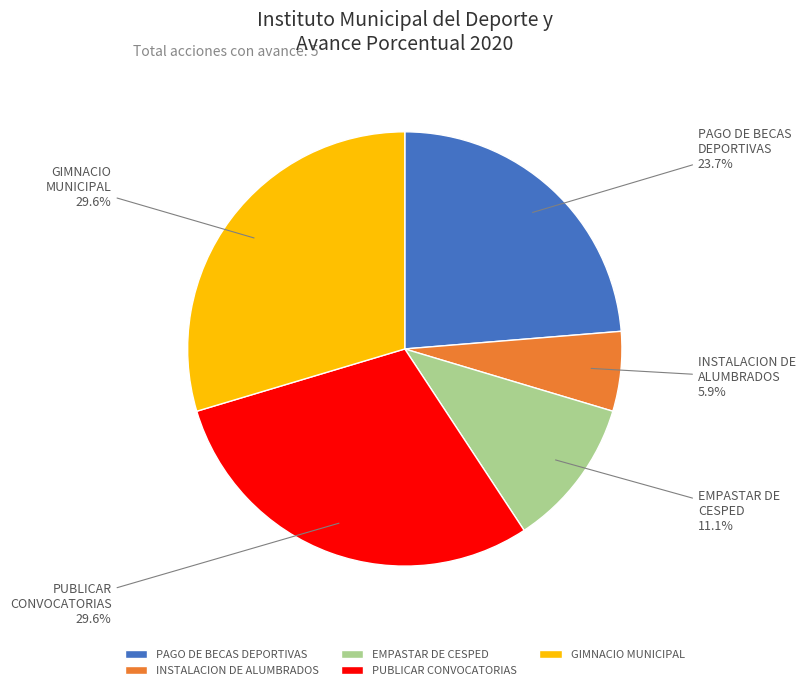

Is PAGO DE BECAS DEPORTIVAS the majority of the pie?

No